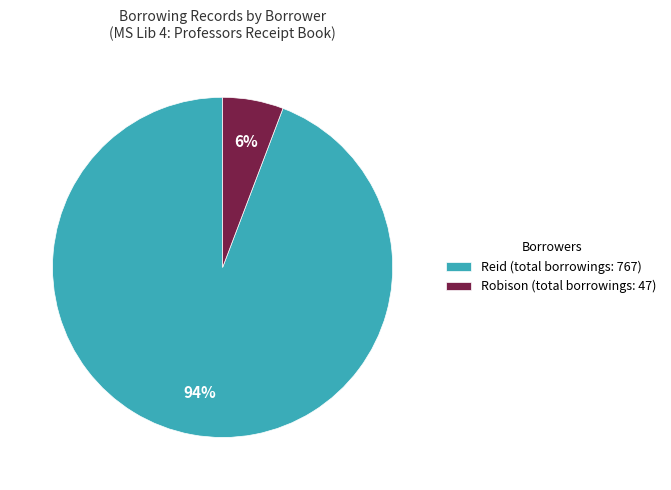

Between Reid (total borrowings: 767) and Robison (total borrowings: 47), which is larger?

Reid (total borrowings: 767)